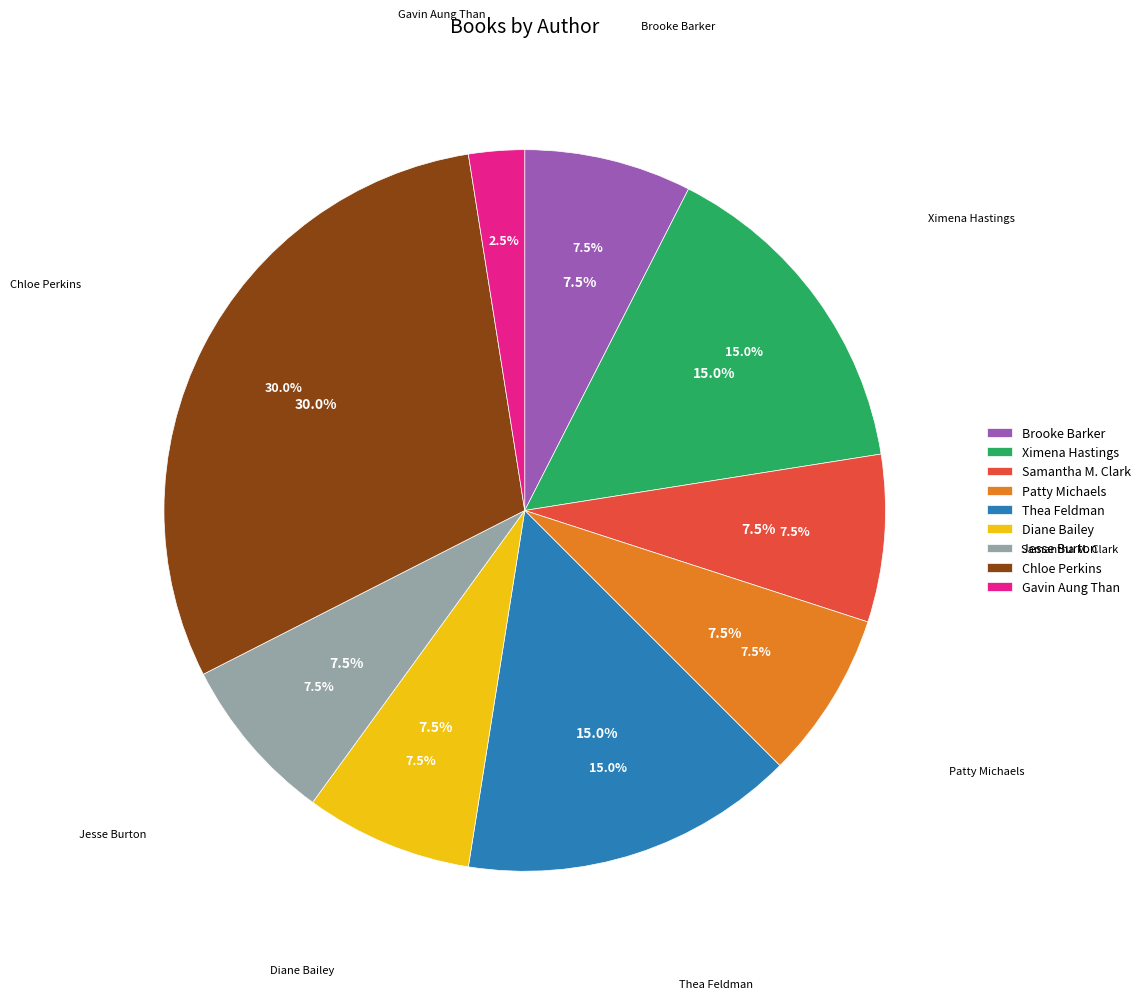

What is the total percentage of Brooke Barker (182764048) and Ximena Hastings (151902387)?

22.5%